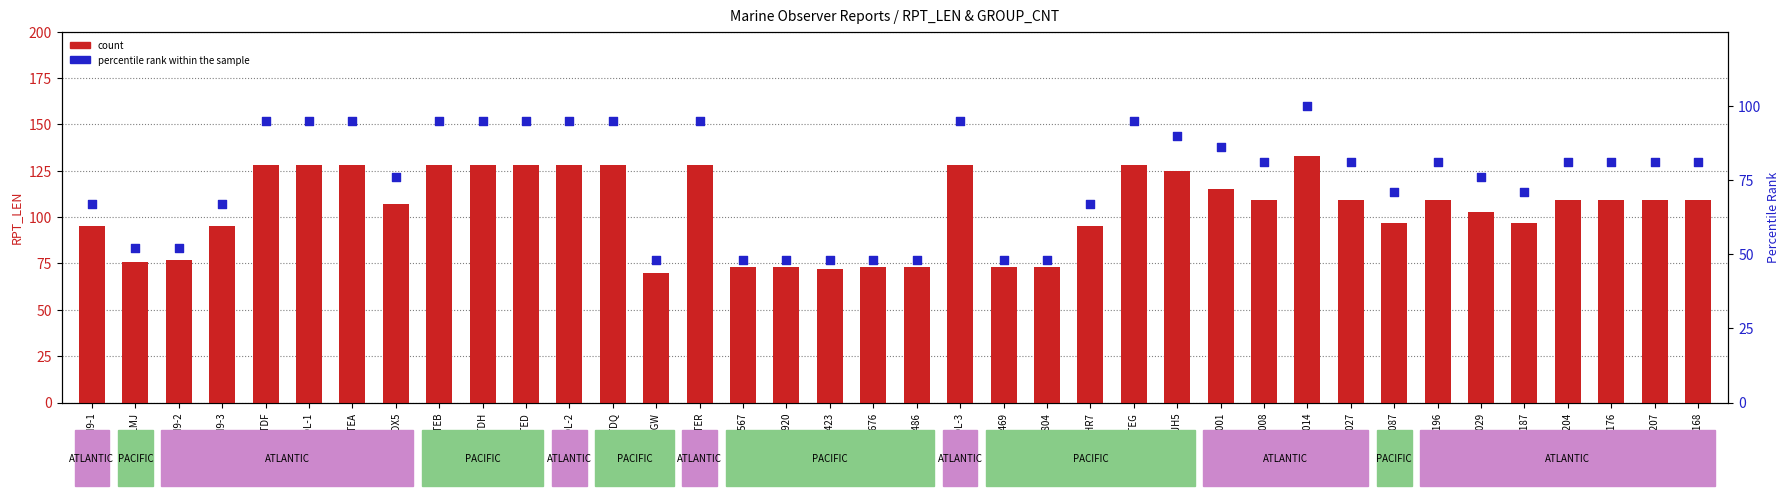

Which series contains the highest Y value?

count